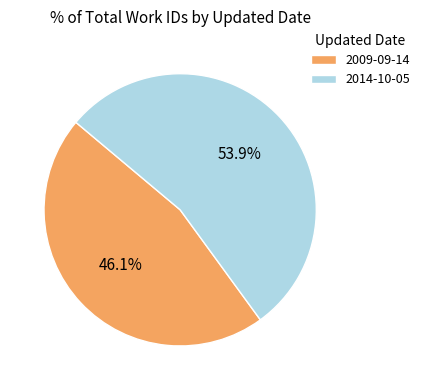

Is there a majority slice in this chart?

Yes